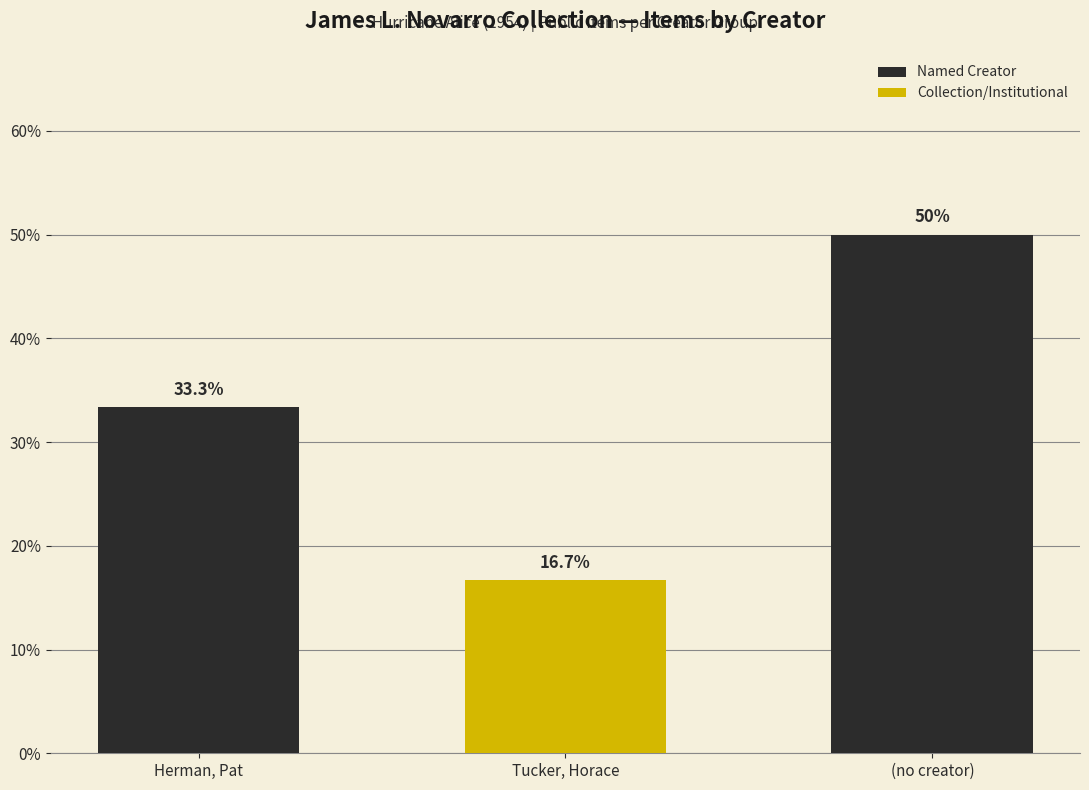

Reading left to right, what are all the values shown in this chart?

Herman, Pat=33.3	Tucker, Horace=16.7	(no creator)=50.0